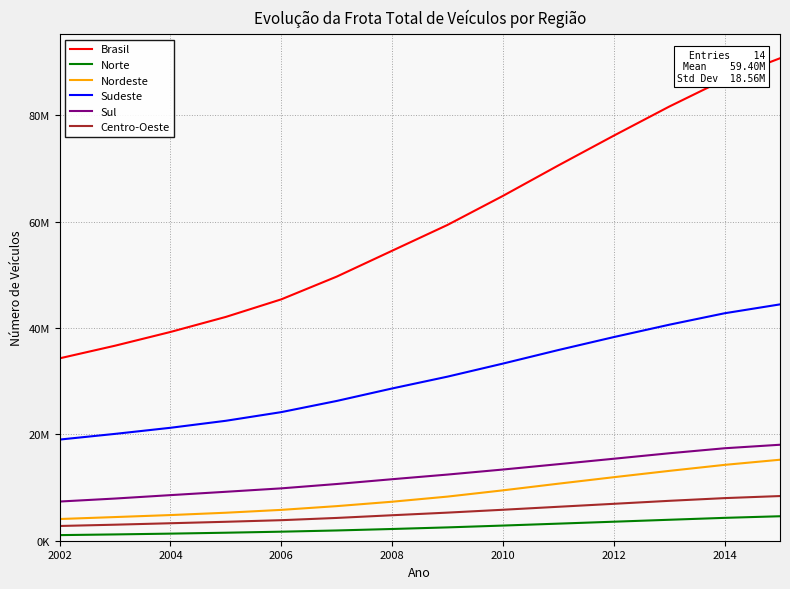

Does the chart have visible grid lines?

Yes